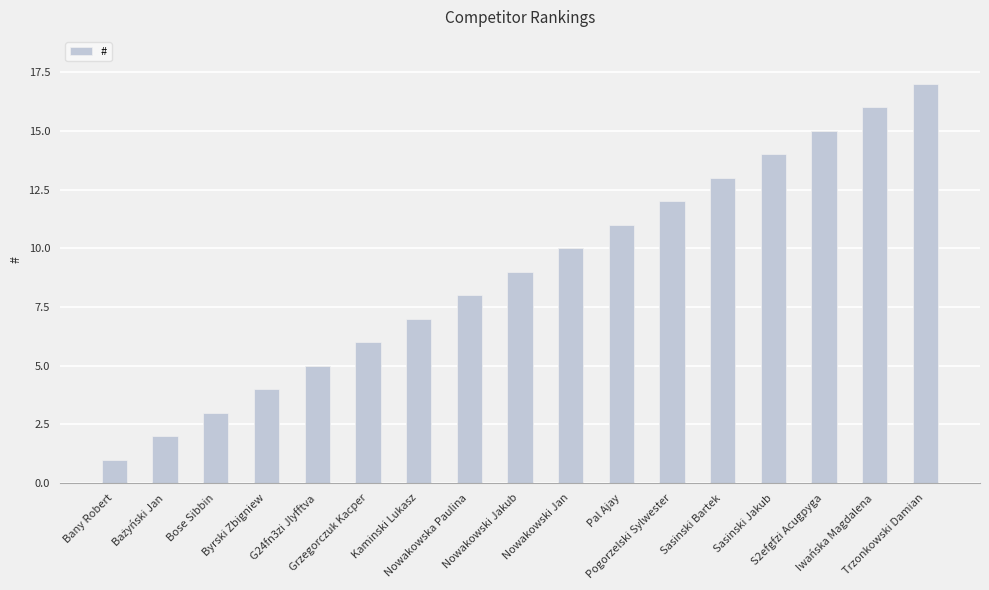

What is the label of the 6th bar from the left?

Grzegorczuk Kacper